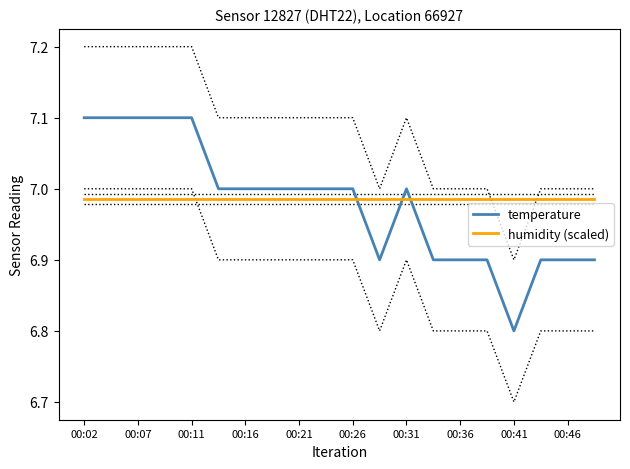

True or false: temperature has a value of 10.1 at 00:11.

False